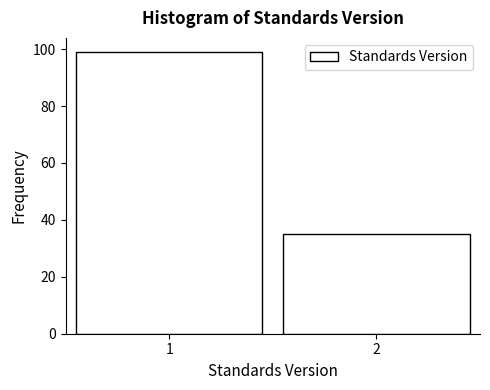

Reading right to left, what are all the values shown in this chart?

35	99